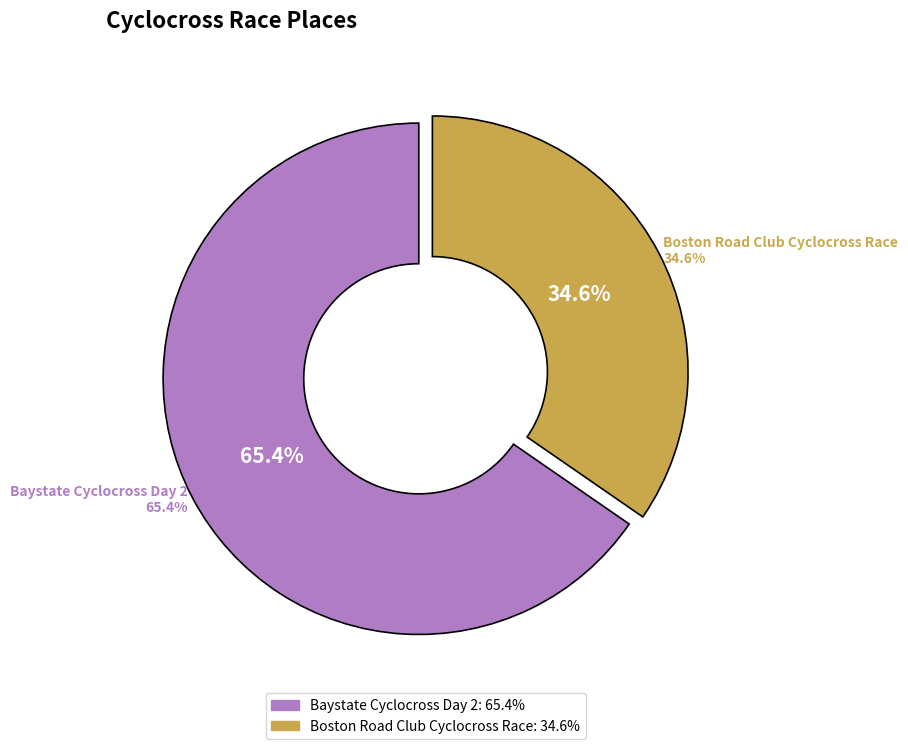

What is the smallest slice in the pie chart?

Boston Road Club Cyclocross Race